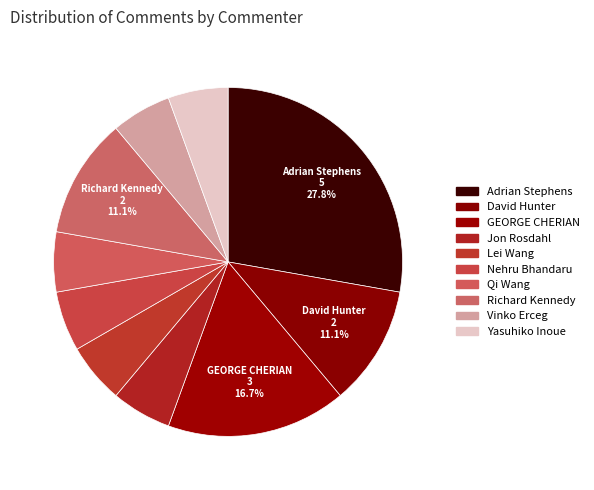

Combined, do David Hunter and Richard Kennedy account for over 50%?

No